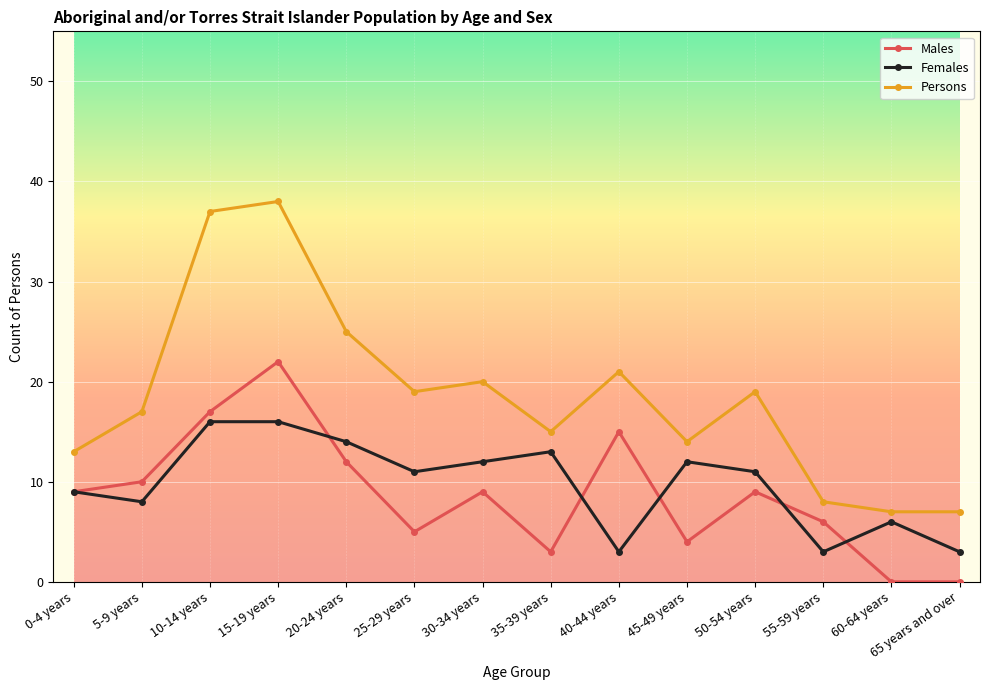

Between 20-24 years and 60-64 years, which series saw the biggest shift?

Persons